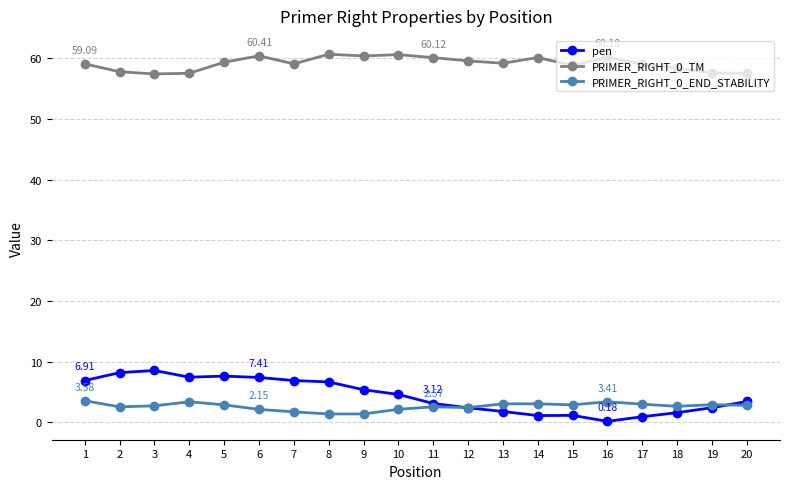

Is it true that PRIMER_RIGHT_0_END_STABILITY equals 3.4 at 16?

True